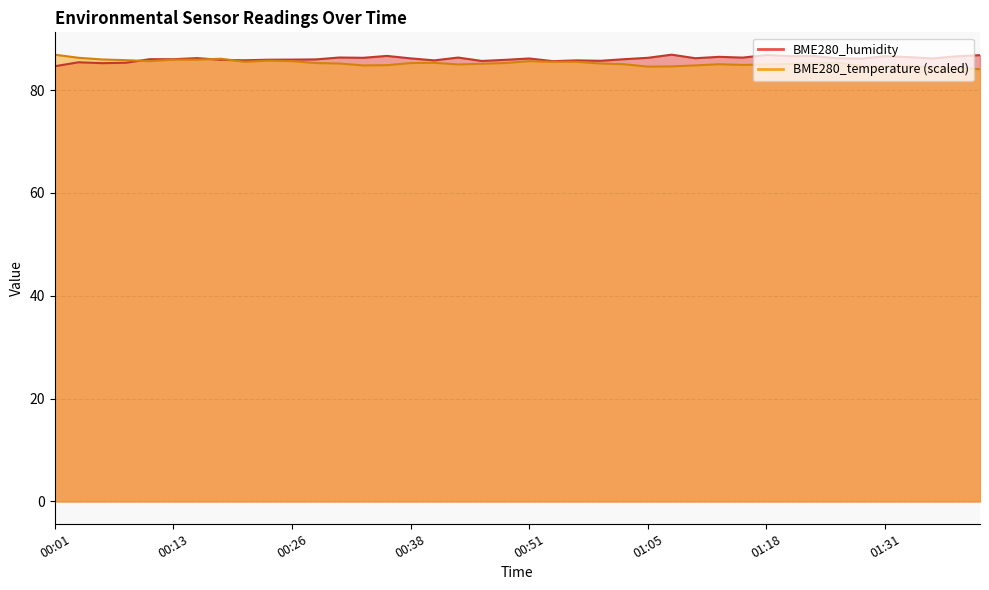

Rank the series at 01:42 from lowest to highest value.

BME280_temperature, BME280_humidity